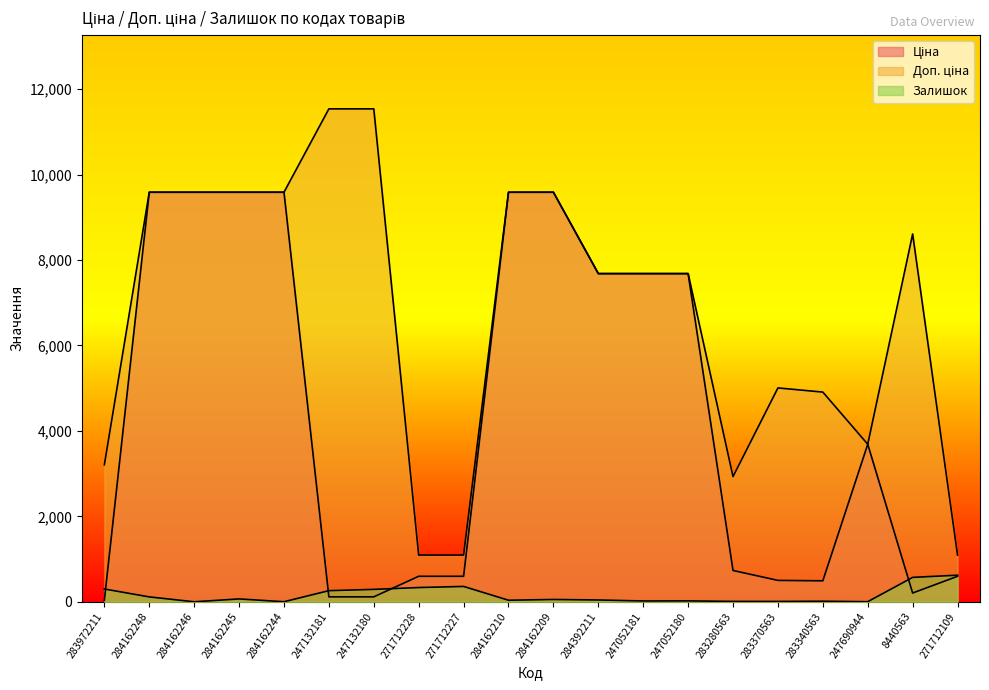

Rank the series by their average value, from highest to lowest.

Доп. ціна, Ціна, Залишок